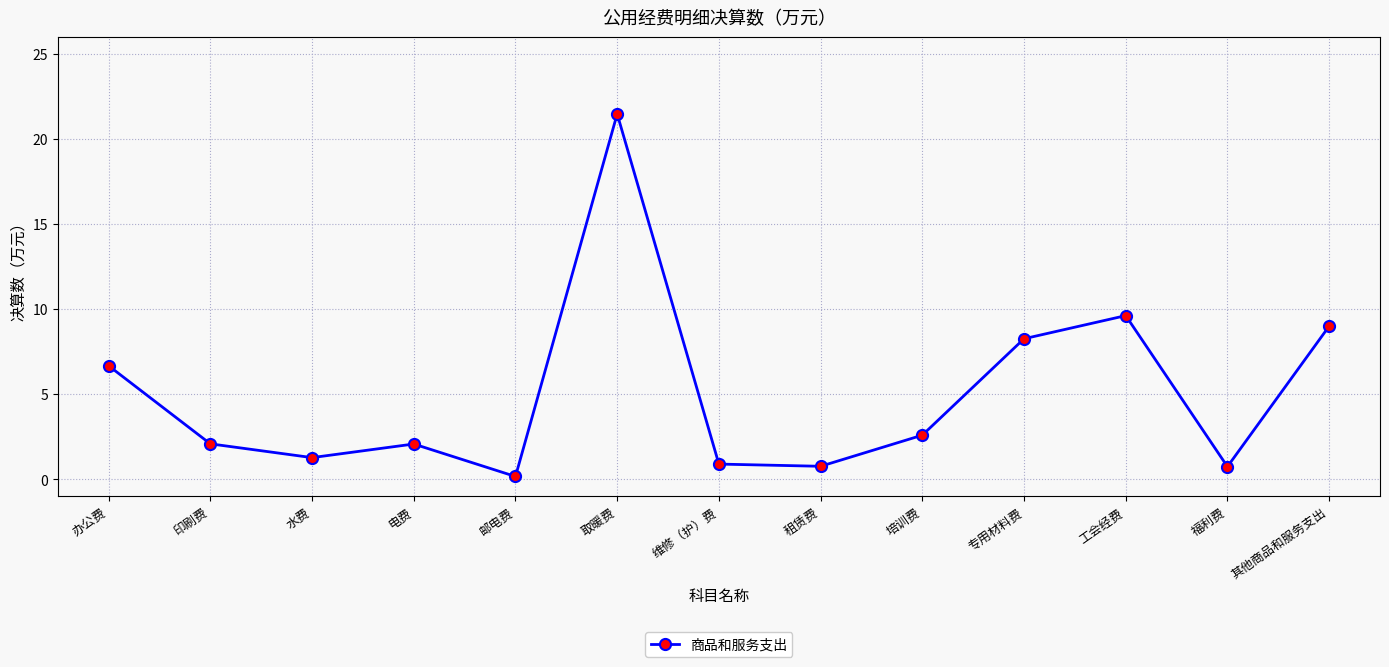

What is the approximate value at 取暖费?

21.5